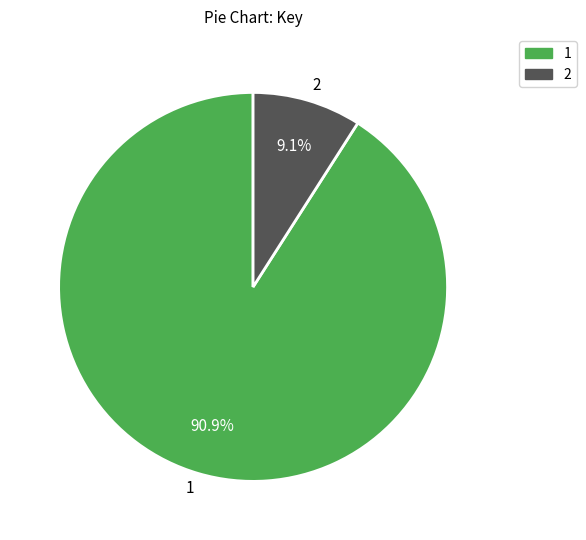

What percentage do 1 and 2 together represent?

100.0%